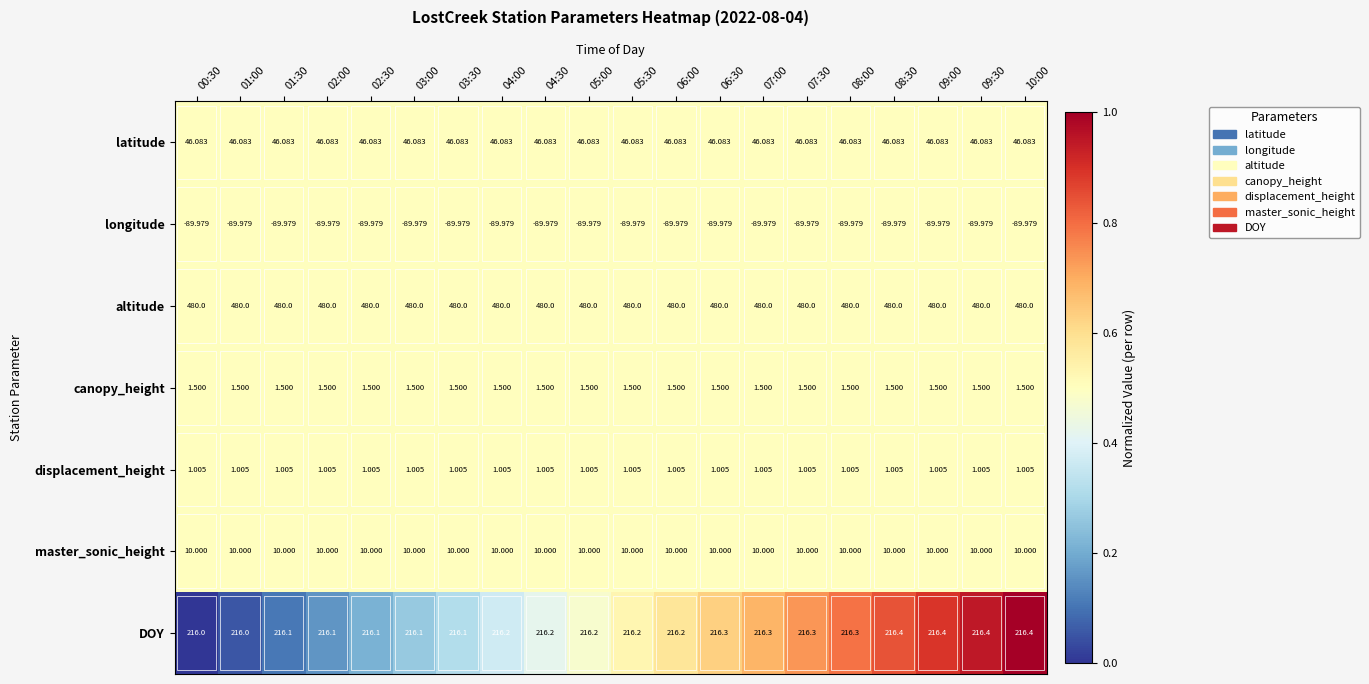

List the series in order of their peak value, highest first.

altitude, DOY, latitude, master_sonic_height, canopy_height, displacement_height, longitude